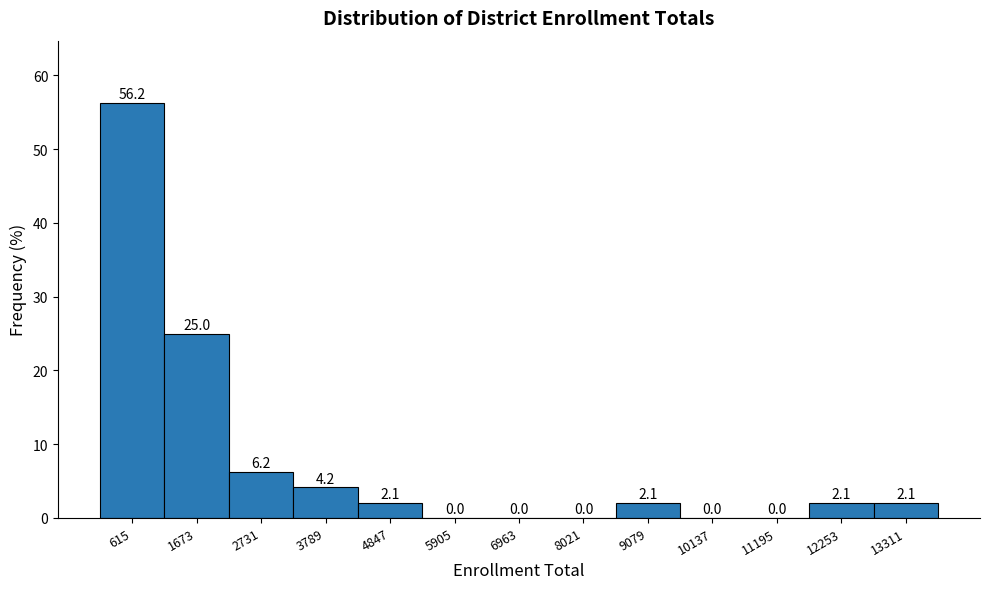

How tall is the bar that spans 2200 to 3200 on the x-axis? The bar edges are not printed on the chart, so give them approximately, as read against the axis.

6.2